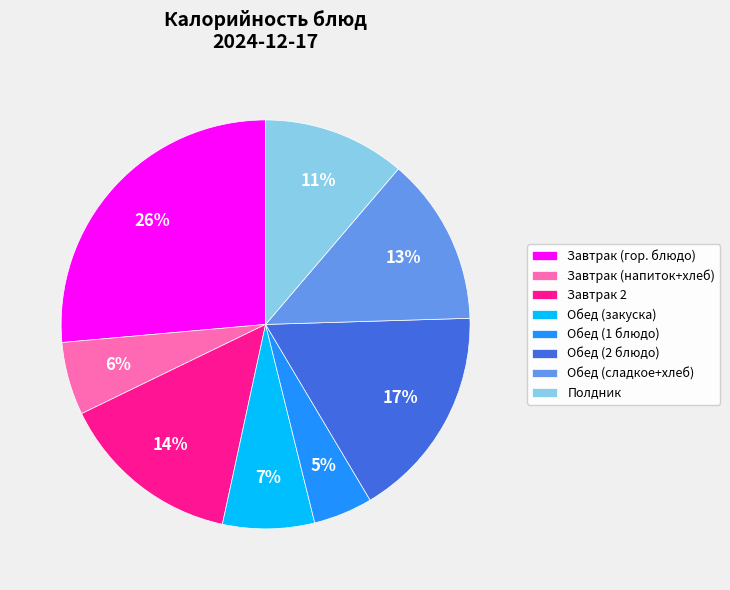

The Завтрак 2 slice represents 20% of the pie. True or false?

False